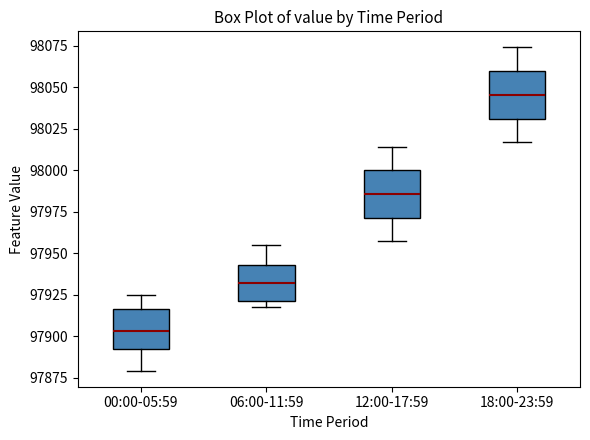

Reading left to right, read every box against the y-axis: the position of its median line, the range the box covers, and the ends of its whiskers. The values are not printed on the chart, so give them approximately, as read against the axis.

00:00-05:59: median 97905, box 97890 to 97915, whiskers 97880 to 97925
06:00-11:59: median 97930, box 97920 to 97945, whiskers 97915 to 97955
12:00-17:59: median 97985, box 97970 to 98000, whiskers 97960 to 98015
18:00-23:59: median 98045, box 98030 to 98060, whiskers 98015 to 98075